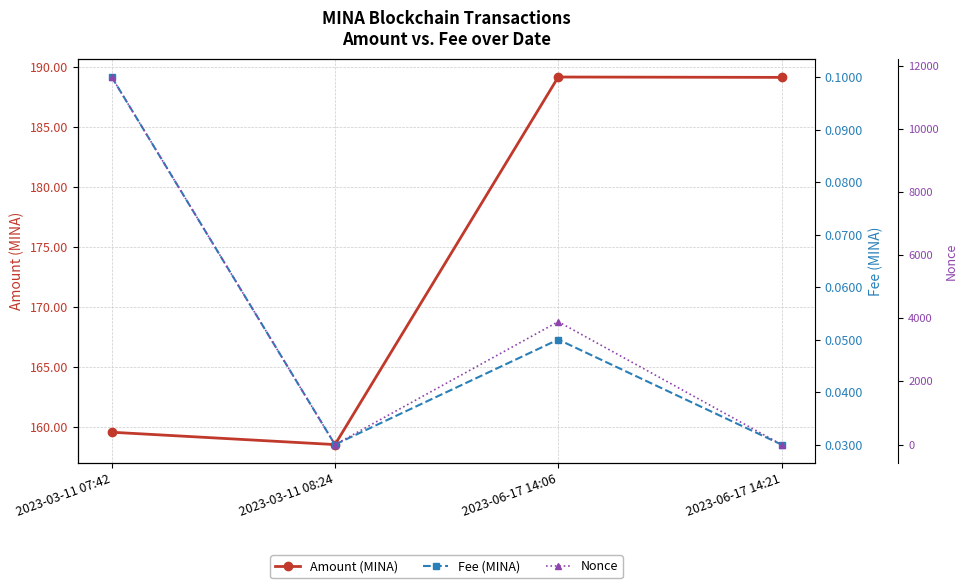

Reading right to left, transcribe all the data shown in this chart.

Amount (MINA): 189.2	189.2	158.5	159.6
Fee (MINA): 0.0	0.1	0.0	0.1
Nonce: 1.0	3892.0	0.0	11638.0